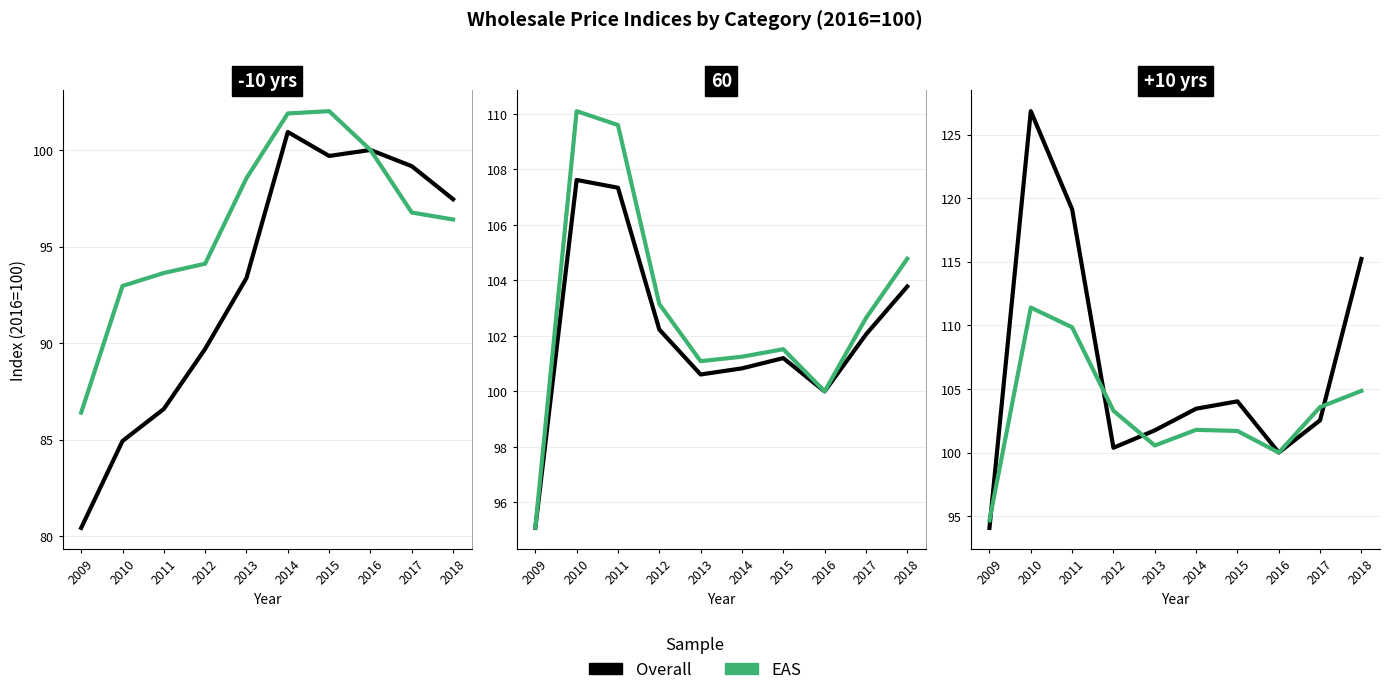

Count the number of categories in the chart.

10